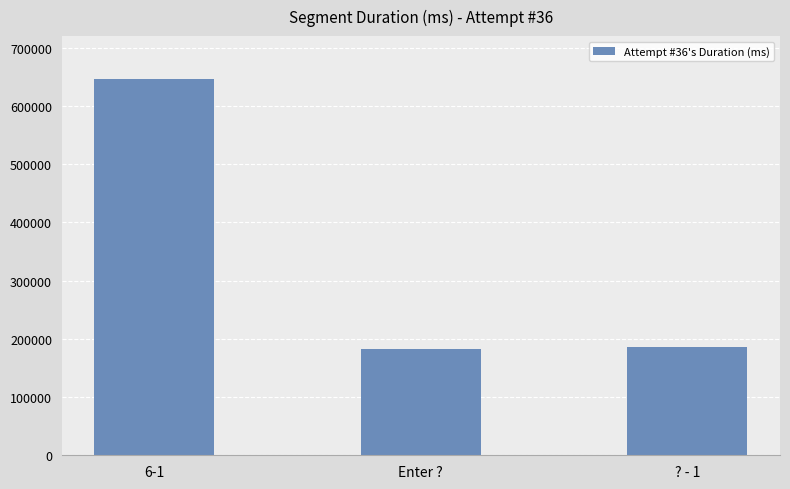

Are the bars grouped side by side (vs. stacked)?

No